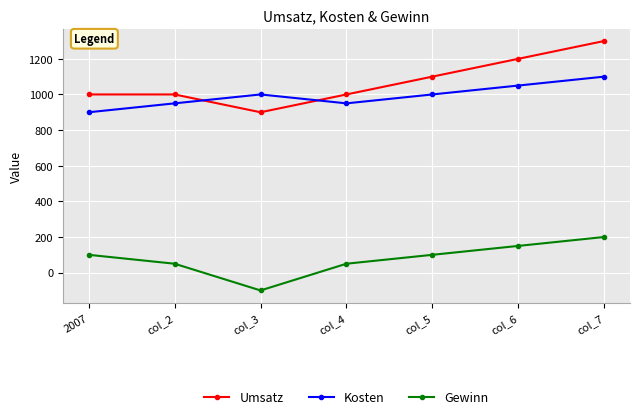

True or false: Gewinn and Kosten cross at least once.

False